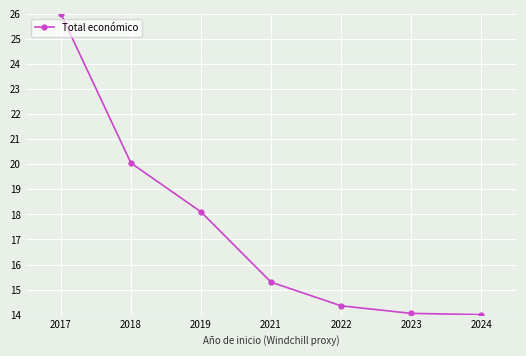

Between 2019 and 2018, which is larger?

2018